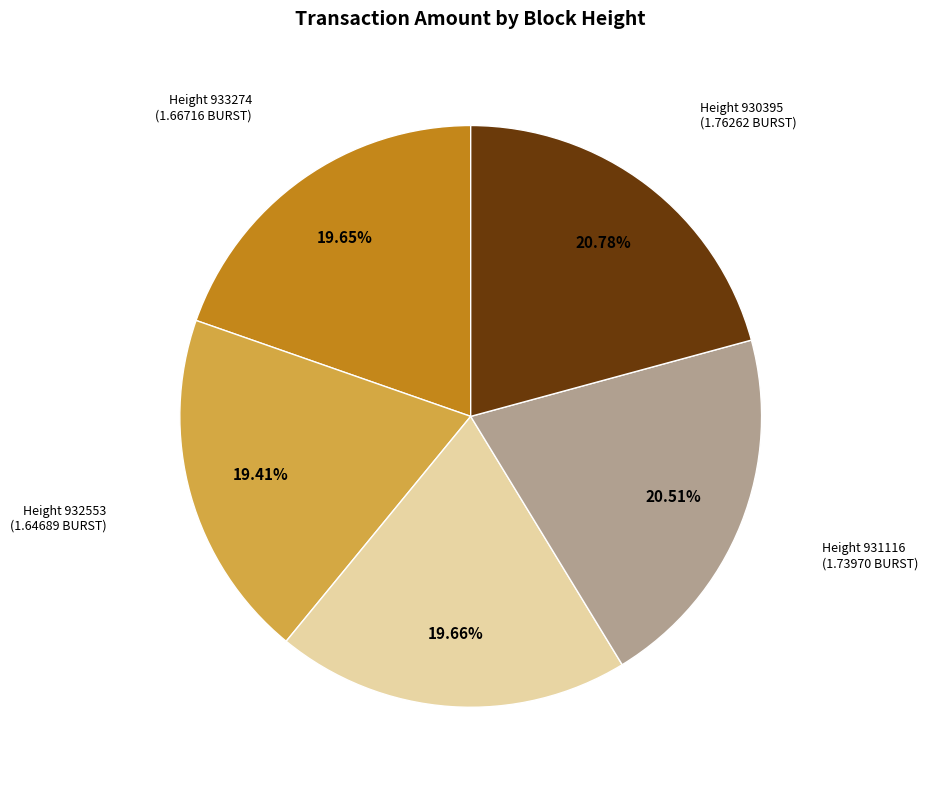

Is there any slice that represents more than half of the pie?

No